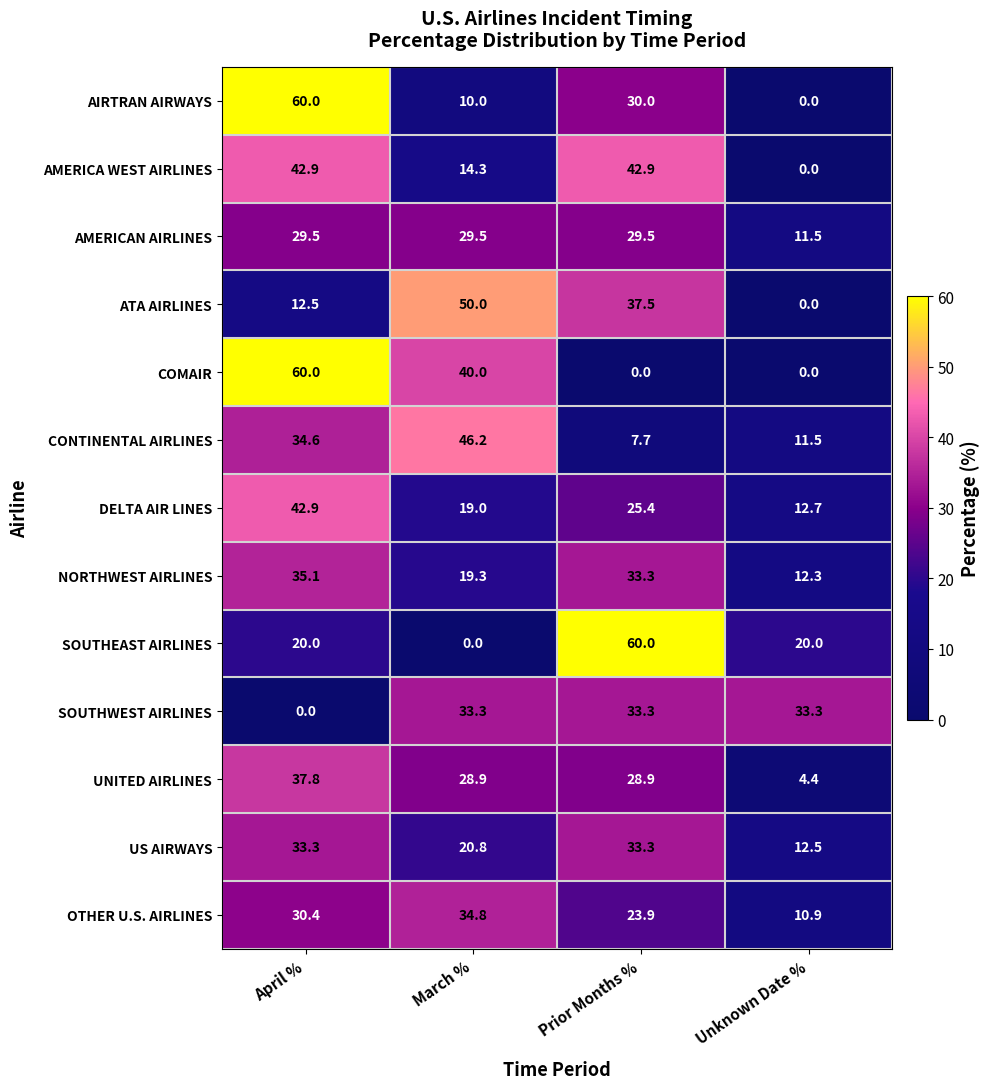

Is it true that AMERICA WEST AIRLINES equals 42.9 at April %?

True